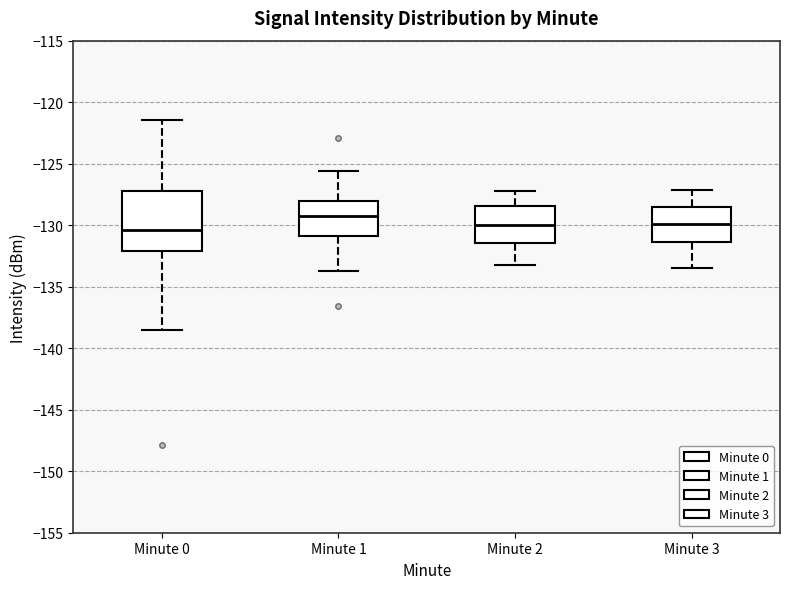

Comparing the boxes themselves (not the whiskers), which one is the tallest?

Minute 0